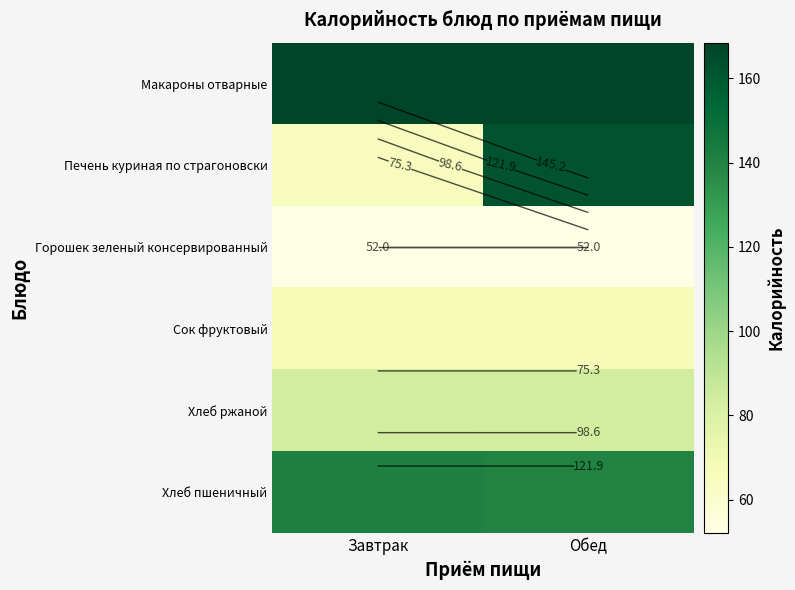

Between Завтрак and Обед, which is larger?

Завтрак